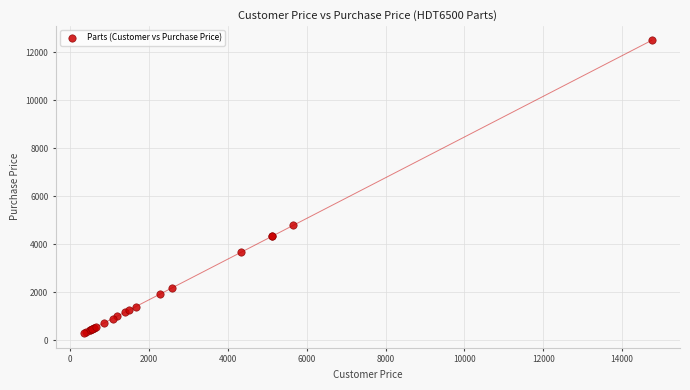

What Y value in the scatter plot is closest to 6401?

4800.0